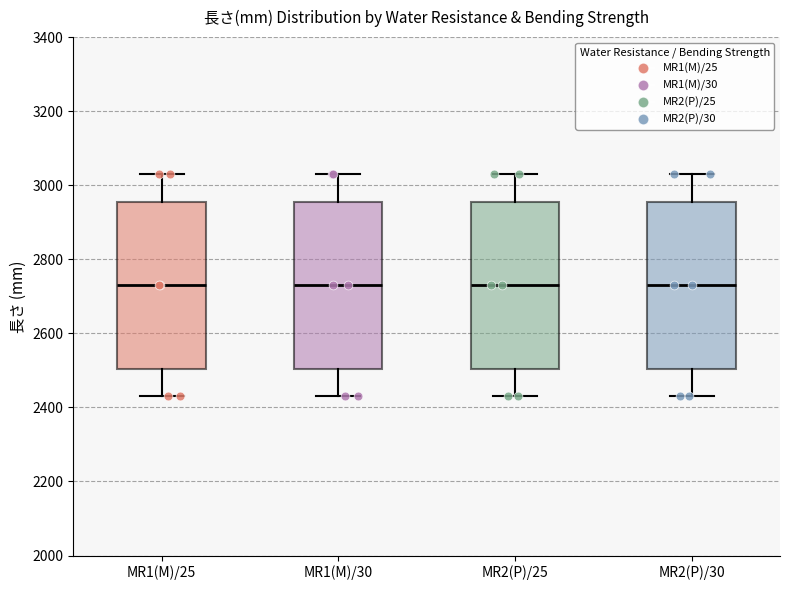

Reading left to right, read every box against the y-axis: the position of its median line, the range the box covers, and the ends of its whiskers. The values are not printed on the chart, so give them approximately, as read against the axis.

MR1(M)/25: median 2740, box 2500 to 2960, whiskers 2440 to 3040
MR1(M)/30: median 2740, box 2500 to 2960, whiskers 2440 to 3040
MR2(P)/25: median 2740, box 2500 to 2960, whiskers 2440 to 3040
MR2(P)/30: median 2740, box 2500 to 2960, whiskers 2440 to 3040